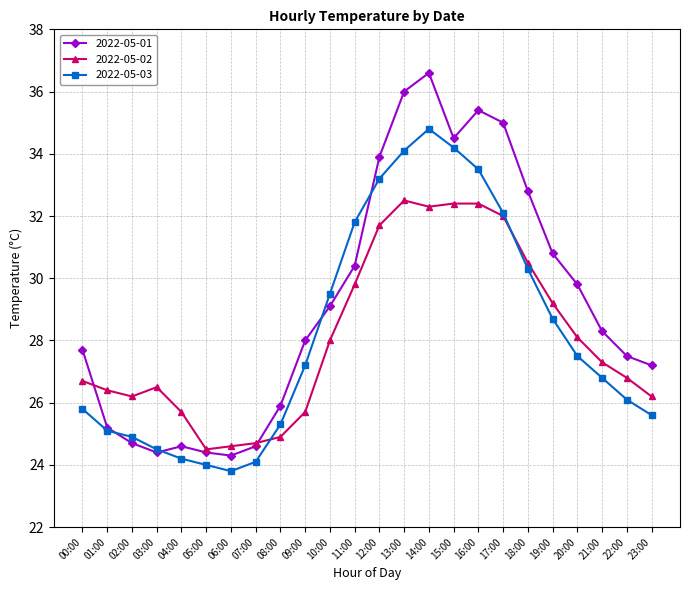

At which category is the sum across all series the highest?

14:00